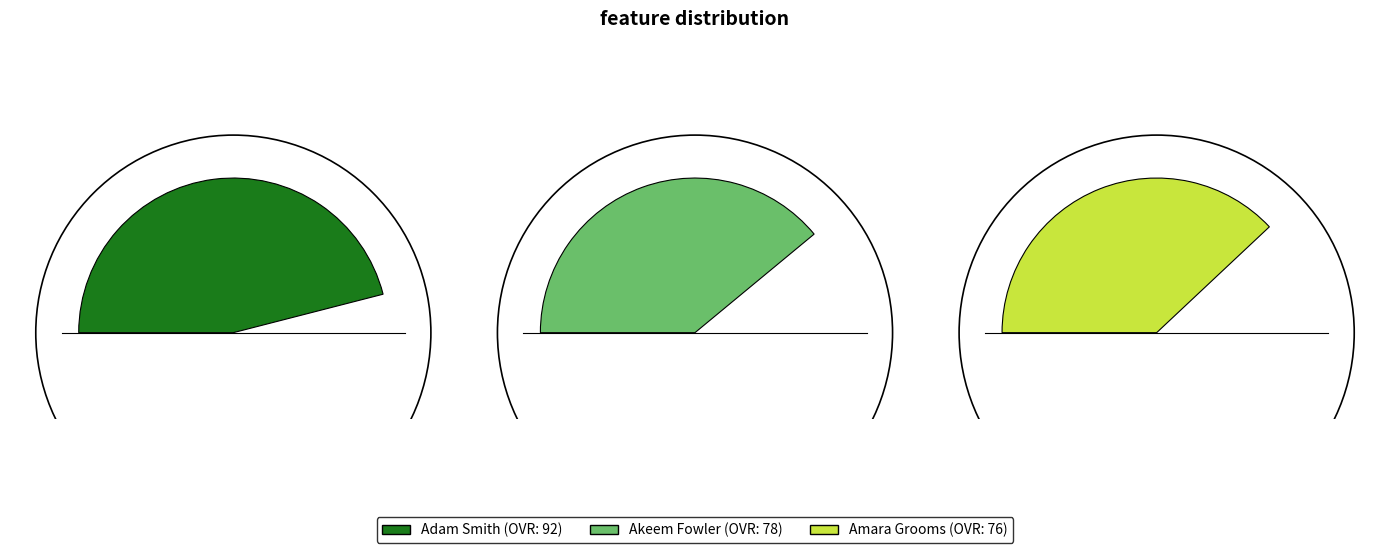

To the nearest percent, what portion does Adam Smith represent?

37%